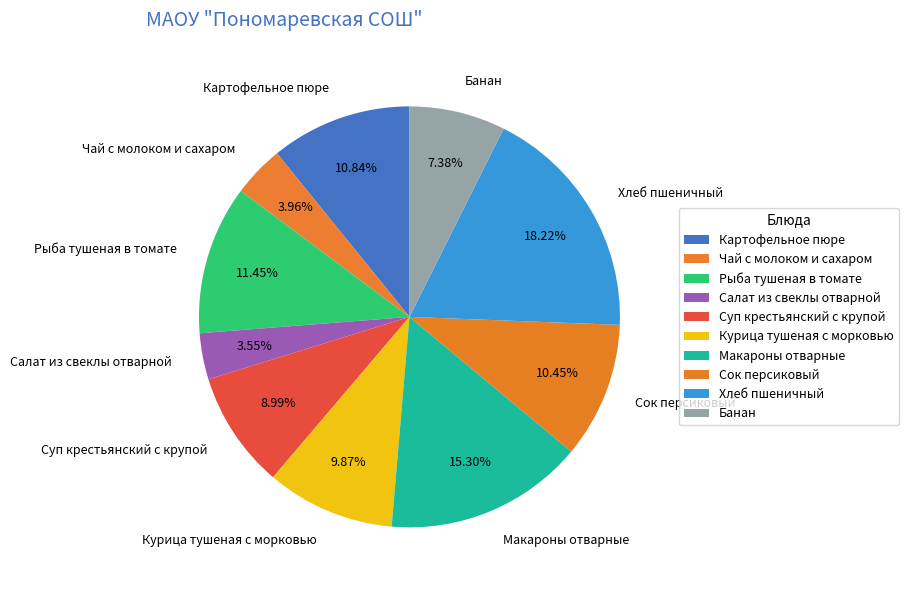

To the nearest percent, what percentage of the pie is Хлеб пшеничный?

18%